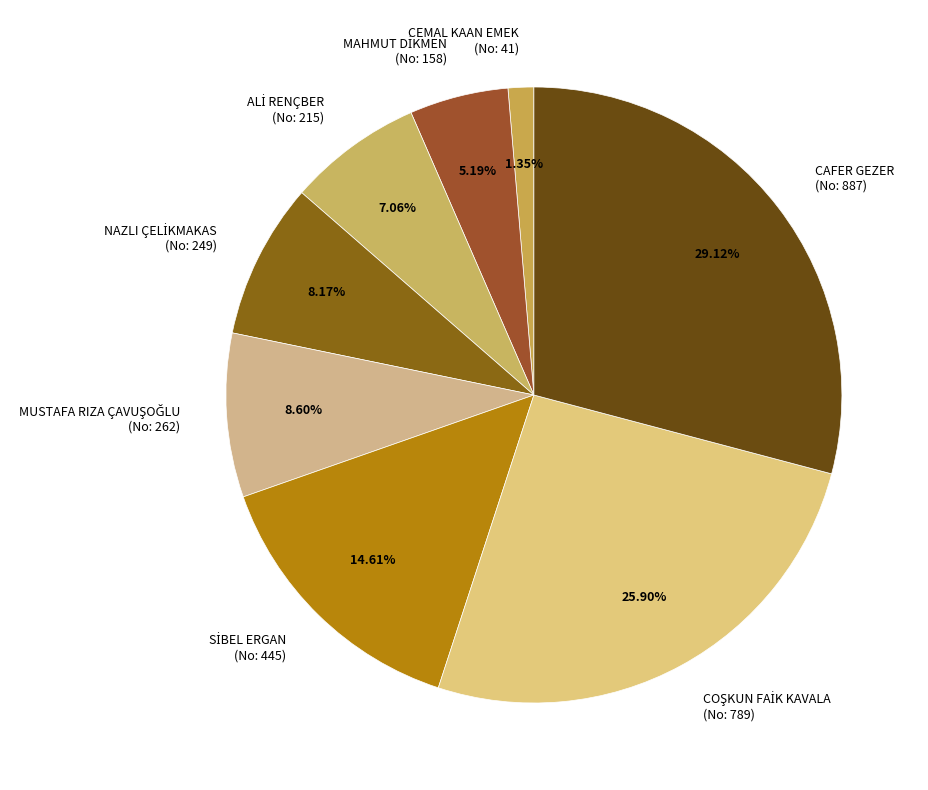

Is there any slice that represents more than half of the pie?

No